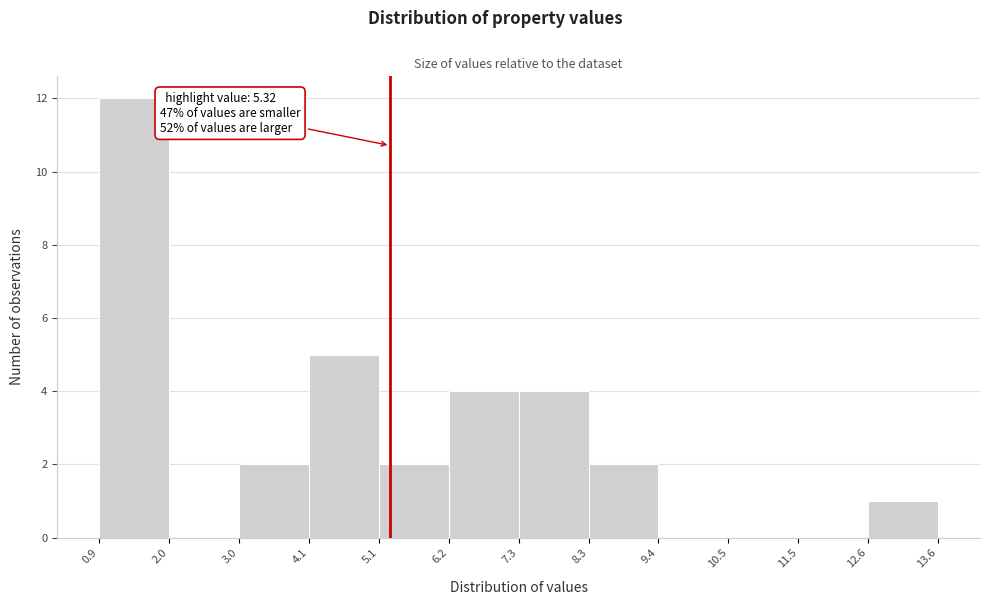

Over which range of the x-axis is the bar tallest?

0.9 to 2.0